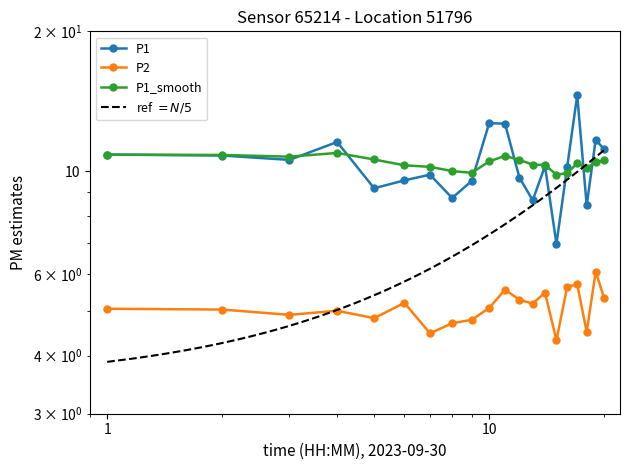

True or false: P2 and P1_smooth cross at least once.

False